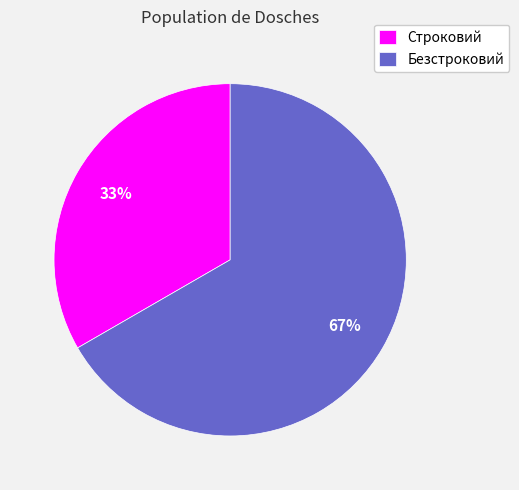

Approximately how many times larger is the value at Безстроковий compared to Строковий?

2.0